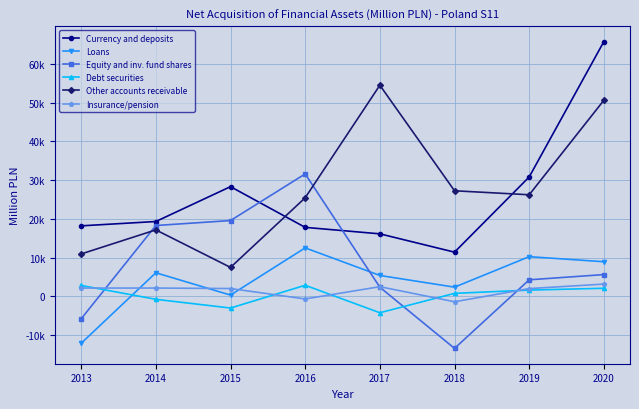

Which series has the largest range (max minus min)?

Currency and deposits